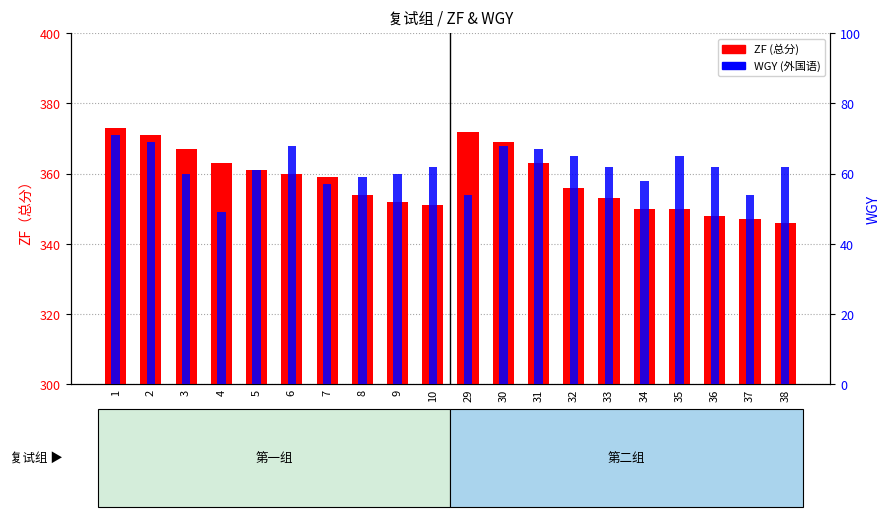

Is it true that ZF (总分) equals 177 at 35?

False